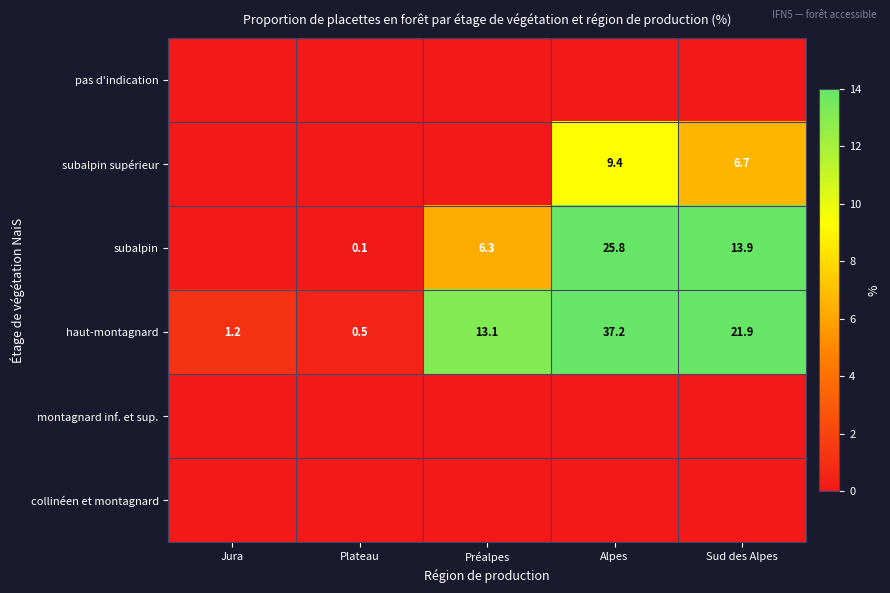

Which category has the lowest value across all series?

Jura